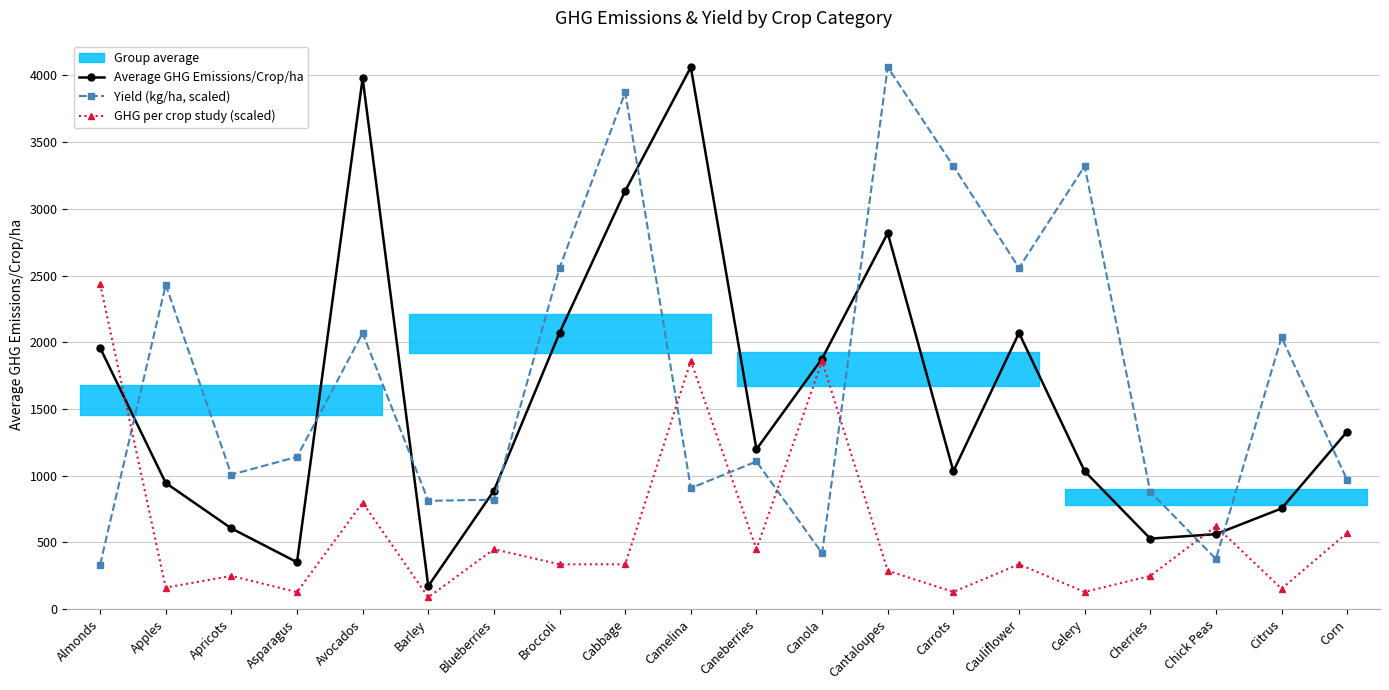

Which category has the highest value across all series?

Camelina